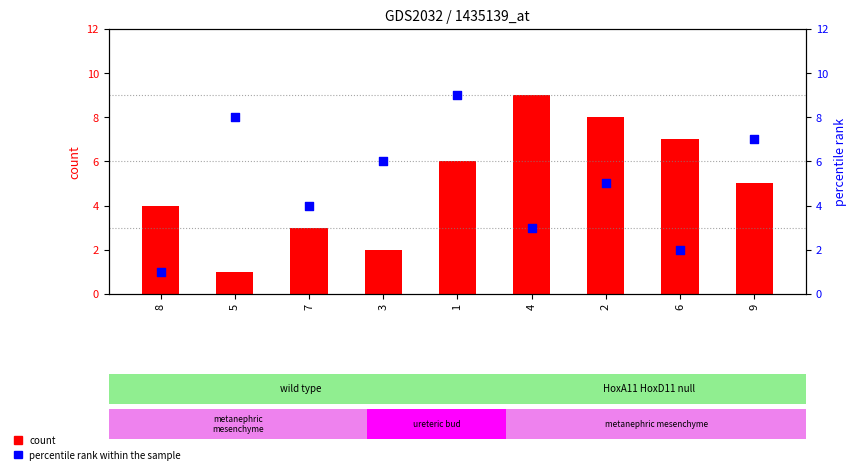

Is the value of count at 3 greater than the value of percentile rank within the sample at 9?

No